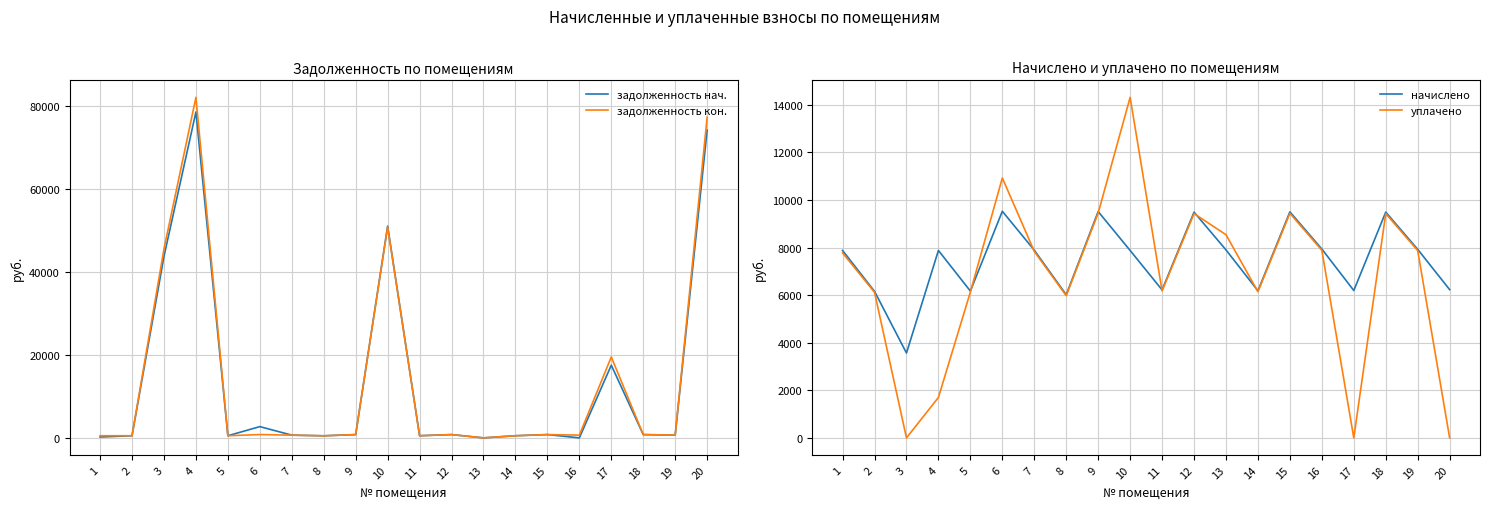

At which label does начислено reach its minimum?

3